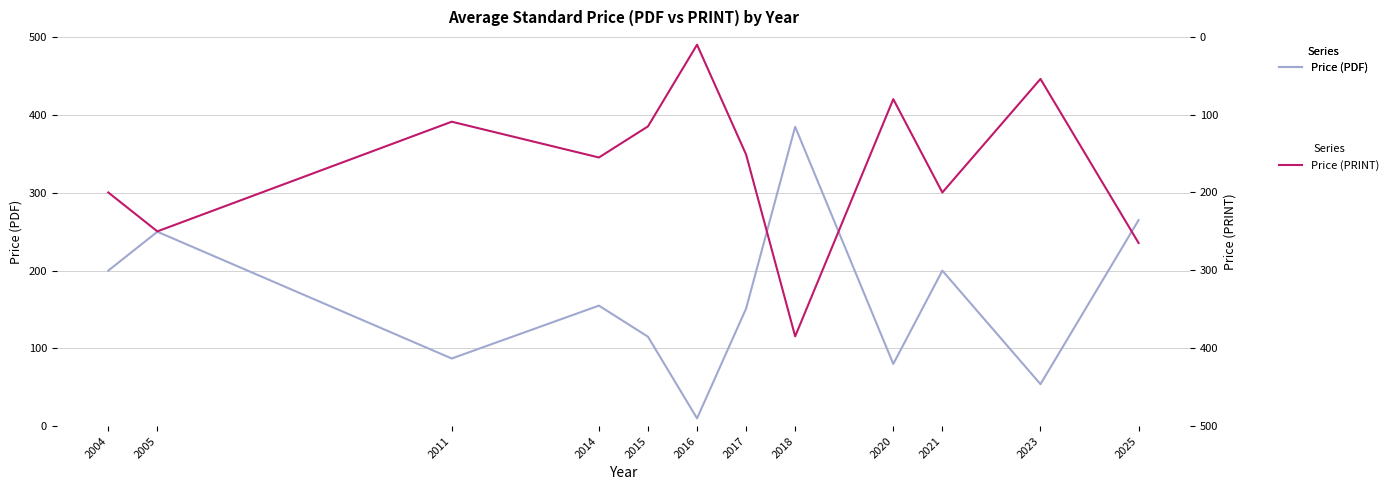

At 2021, list the series in order from largest to smallest.

Price (PDF), Price (PRINT)